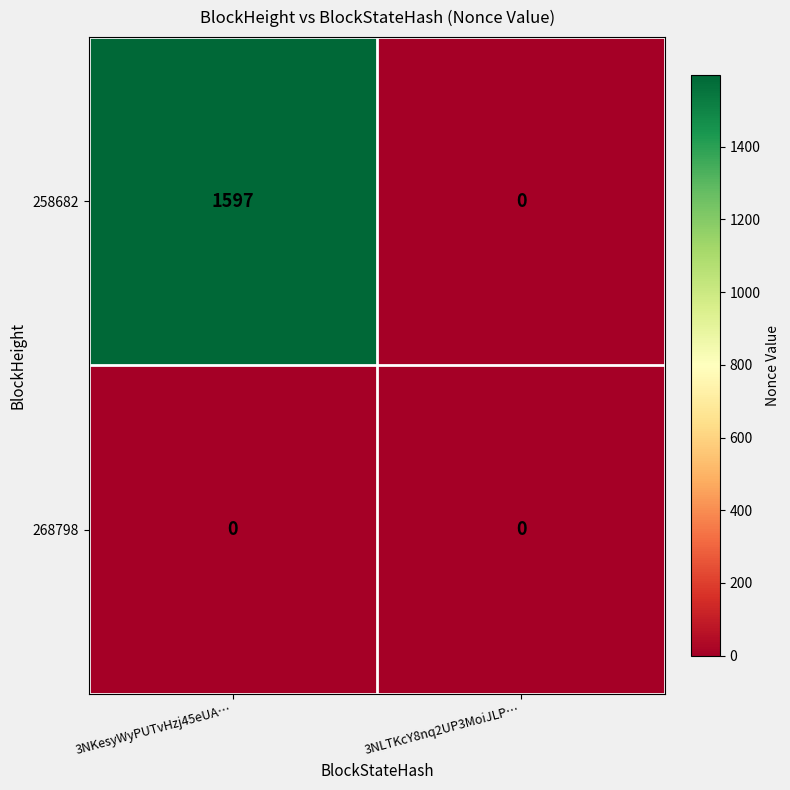

At which category does the chart reach its peak across all series?

3NKesyWyPUTvHzj45eUA…